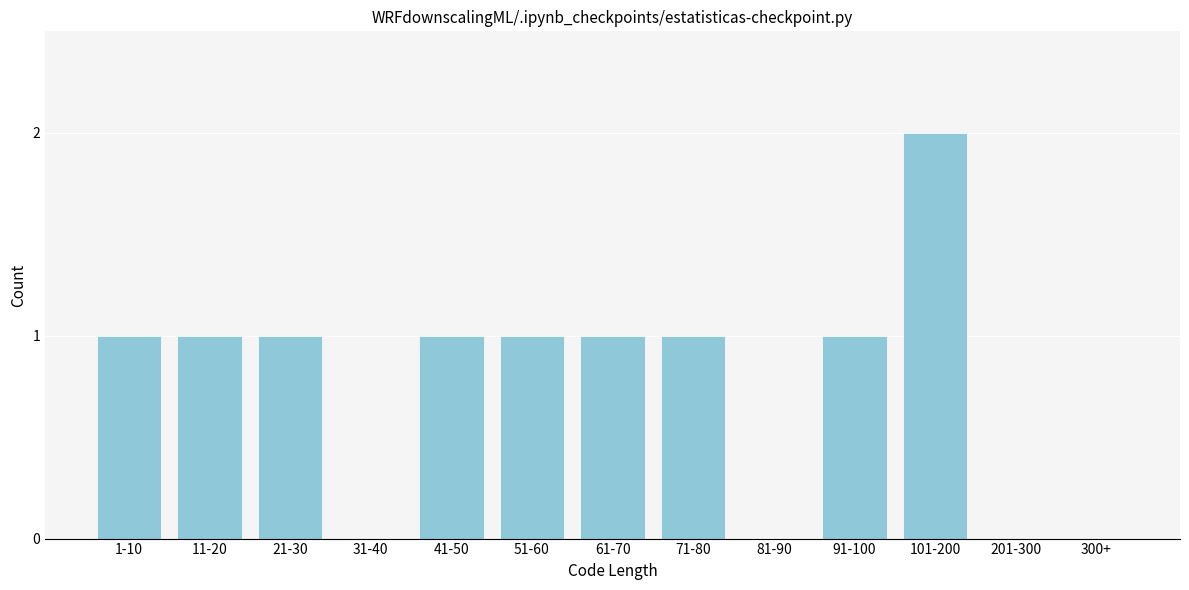

Reading right to left, what are all the values shown in this chart?

300+=0	201-300=0	101-200=2	91-100=1	81-90=0	71-80=1	61-70=1	51-60=1	41-50=1	31-40=0	21-30=1	11-20=1	1-10=1